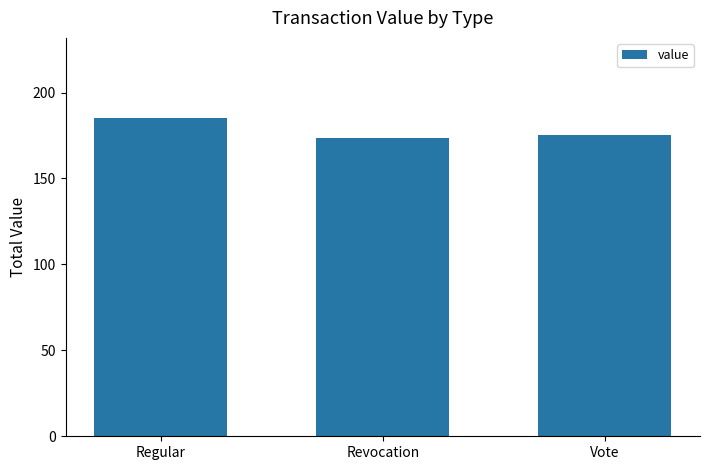

What is the value of the 2nd bar from the left?

173.8